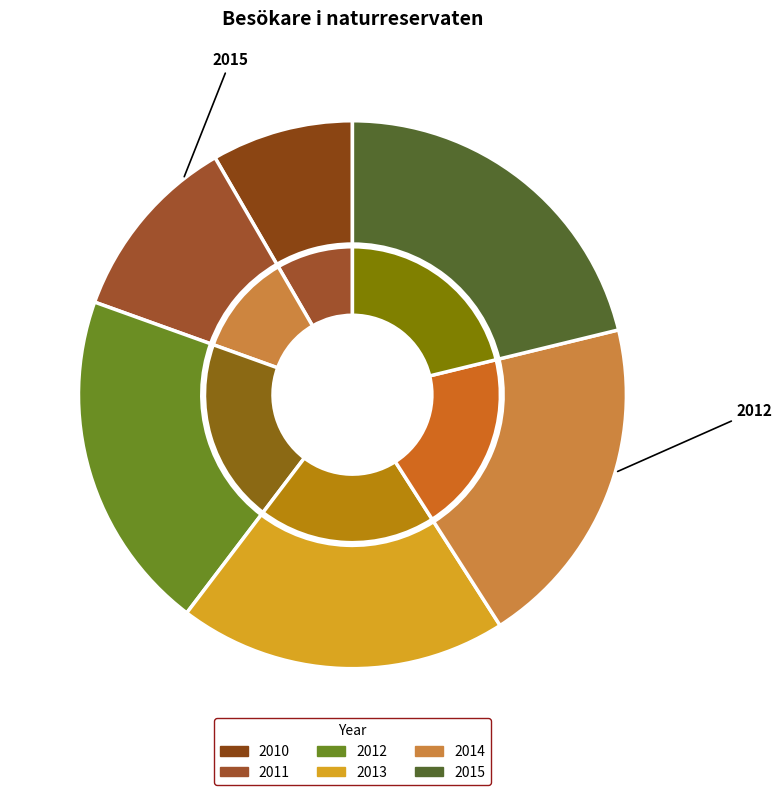

To the nearest percent, what is the average slice percentage?

17%